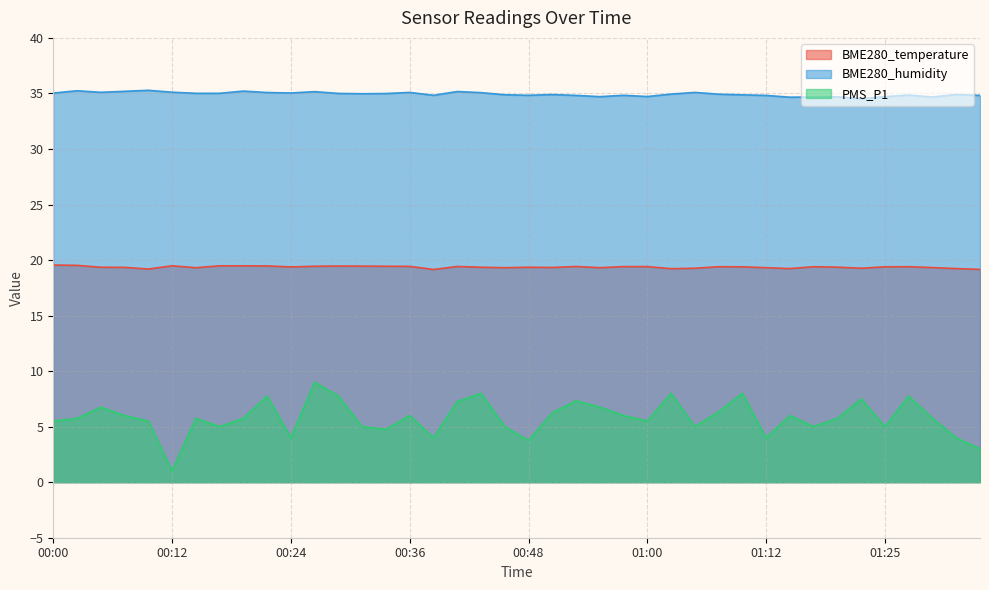

Reading left to right, what are all the values shown in this chart?

BME280_temperature: 00:00=19.6	00:02=19.5	00:05=19.4	00:07=19.3	00:09=19.2	00:12=19.5	00:14=19.3	00:17=19.5	00:19=19.5	00:22=19.5	00:24=19.4	00:26=19.4	00:29=19.5	00:31=19.4	00:34=19.4	00:36=19.4	00:39=19.1	00:41=19.4	00:43=19.4	00:46=19.3	00:48=19.4	00:51=19.3	00:53=19.4	00:56=19.3	00:58=19.4	01:00=19.4	01:03=19.2	01:05=19.3	01:08=19.4	01:10=19.4	01:12=19.3	01:15=19.2	01:17=19.4	01:20=19.4	01:22=19.3	01:25=19.4	01:27=19.4	01:29=19.3	01:32=19.2	01:34=19.2
BME280_humidity: 00:00=35.0	00:02=35.2	00:05=35.1	00:07=35.2	00:09=35.3	00:12=35.1	00:14=35.0	00:17=35.0	00:19=35.2	00:22=35.1	00:24=35.0	00:26=35.2	00:29=35.0	00:31=35.0	00:34=35.0	00:36=35.1	00:39=34.8	00:41=35.2	00:43=35.1	00:46=34.9	00:48=34.8	00:51=34.9	00:53=34.8	00:56=34.7	00:58=34.8	01:00=34.7	01:03=34.9	01:05=35.1	01:08=34.9	01:10=34.9	01:12=34.8	01:15=34.7	01:17=34.7	01:20=34.7	01:22=34.5	01:25=34.7	01:27=34.9	01:29=34.7	01:32=34.9	01:34=34.8
PMS_P1: 00:00=5.5	00:02=5.8	00:05=6.8	00:07=6.0	00:09=5.5	00:12=1.0	00:14=5.8	00:17=5.0	00:19=5.8	00:22=7.8	00:24=4.0	00:26=9.0	00:29=7.8	00:31=5.0	00:34=4.8	00:36=6.0	00:39=4.0	00:41=7.2	00:43=8.0	00:46=5.0	00:48=3.8	00:51=6.2	00:53=7.3	00:56=6.8	00:58=6.0	01:00=5.5	01:03=8.0	01:05=5.0	01:08=6.3	01:10=8.0	01:12=4.0	01:15=6.0	01:17=5.0	01:20=5.8	01:22=7.5	01:25=5.0	01:27=7.8	01:29=5.8	01:32=4.0	01:34=3.0